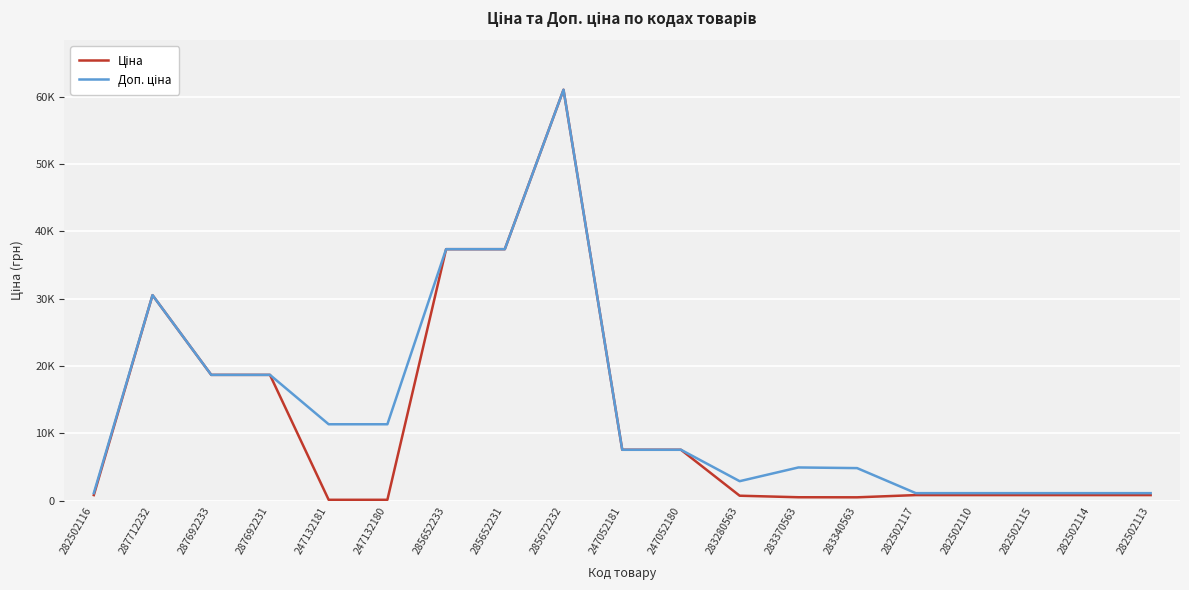

Does the chart display data point markers on the line(s)?

No